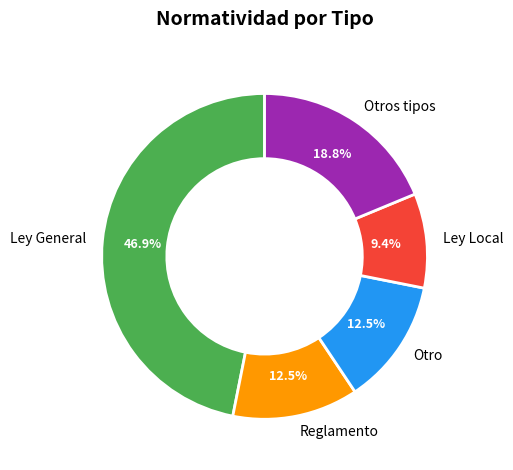

To the nearest percent, what is the average slice percentage?

20%